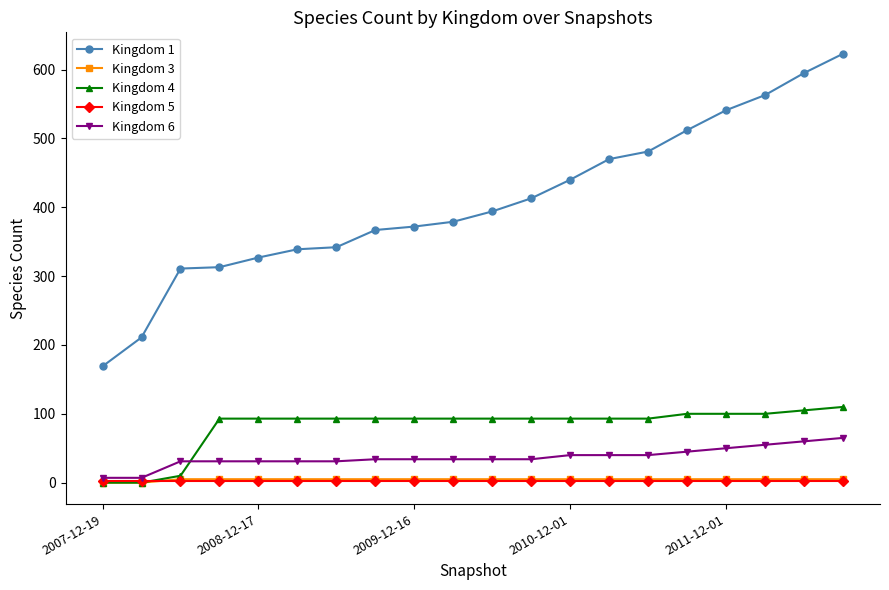

True or false: Kingdom 5 and Kingdom 1 cross at least once.

False